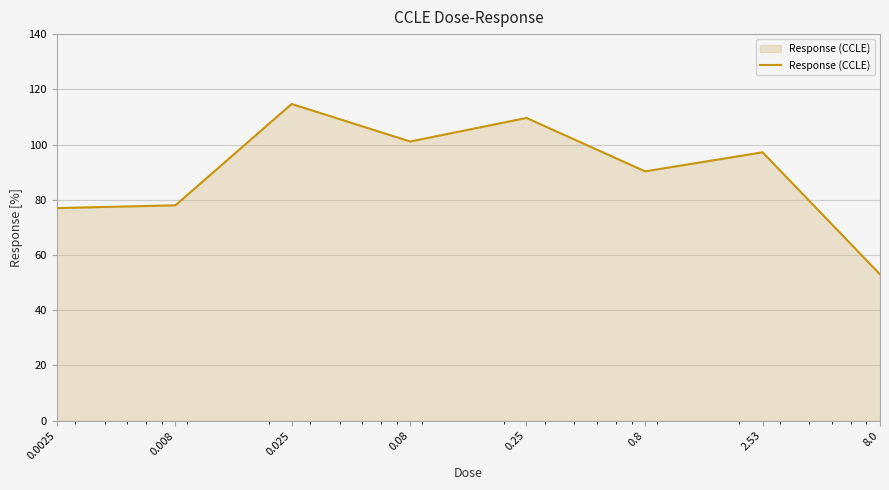

What is the smallest value displayed?

53.0